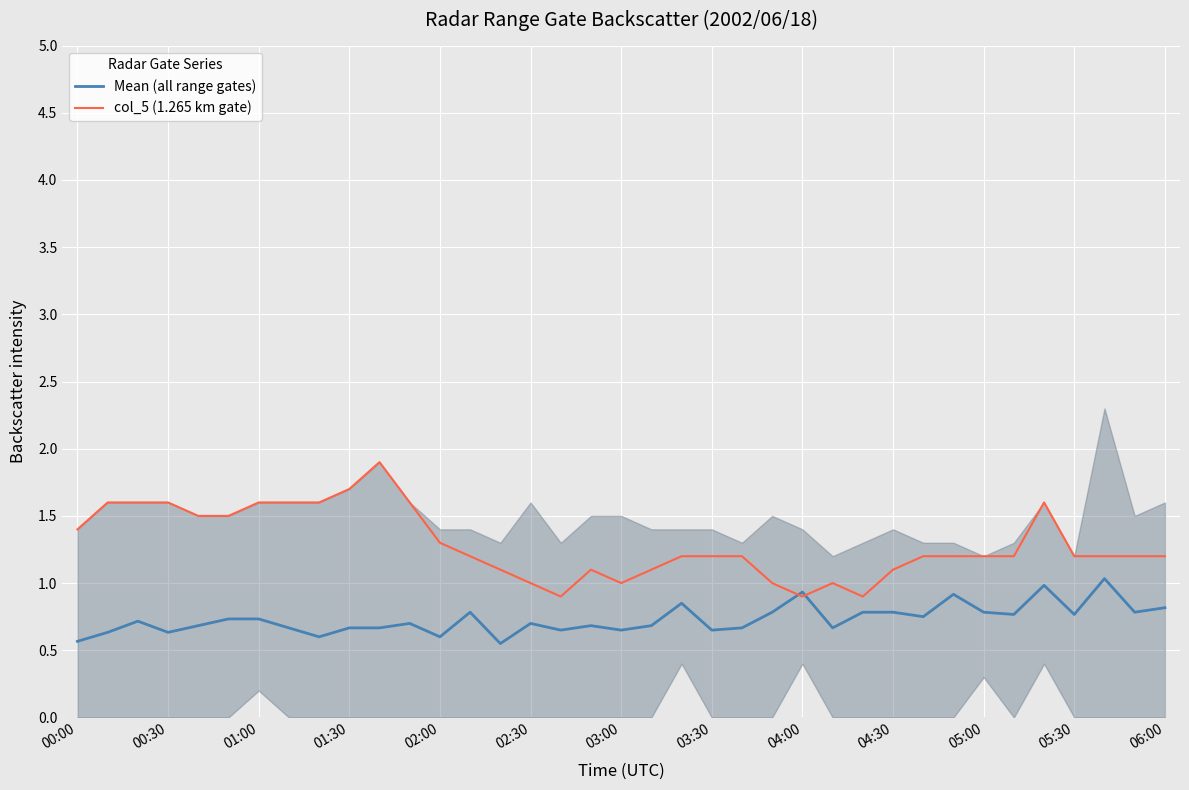

What are all the series names shown in the legend?

Mean (all range gates), col_5 (1.265 km gate)